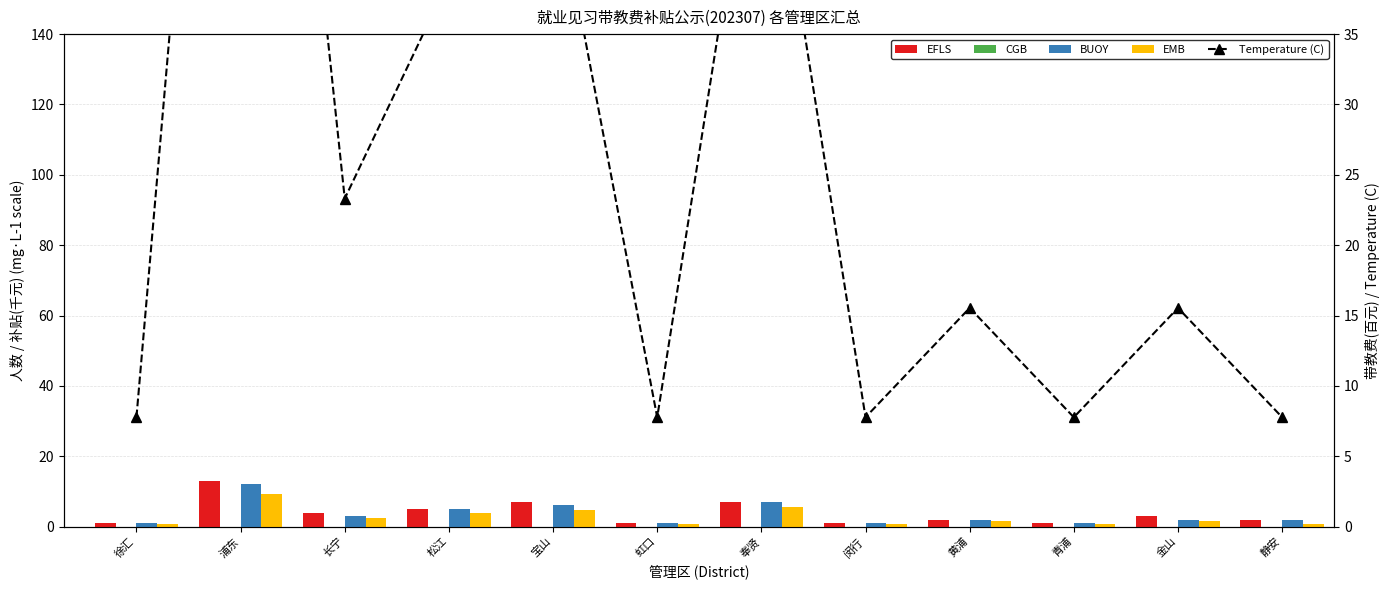

Reading left to right, list all the values displayed in this chart.

EFLS: 徐汇=1.0	浦东=13.0	长宁=4.0	松江=5.0	宝山=7.0	虹口=1.0	奉贤=7.0	闵行=1.0	黄浦=2.0	青浦=1.0	金山=3.0	静安=2.0
CGB: 徐汇=0.0	浦东=0.0	长宁=0.0	松江=0.0	宝山=0.0	虹口=0.0	奉贤=0.0	闵行=0.0	黄浦=0.0	青浦=0.0	金山=0.0	静安=0.0
BUOY: 徐汇=1.0	浦东=12.0	长宁=3.0	松江=5.0	宝山=6.0	虹口=1.0	奉贤=7.0	闵行=1.0	黄浦=2.0	青浦=1.0	金山=2.0	静安=2.0
EMB: 徐汇=0.8	浦东=9.3	长宁=2.3	松江=3.9	宝山=4.7	虹口=0.8	奉贤=5.4	闵行=0.8	黄浦=1.6	青浦=0.8	金山=1.6	静安=0.8
Temperature (C): 徐汇=7.8	浦东=93.2	长宁=23.3	松江=38.9	宝山=46.6	虹口=7.8	奉贤=54.4	闵行=7.8	黄浦=15.5	青浦=7.8	金山=15.5	静安=7.8